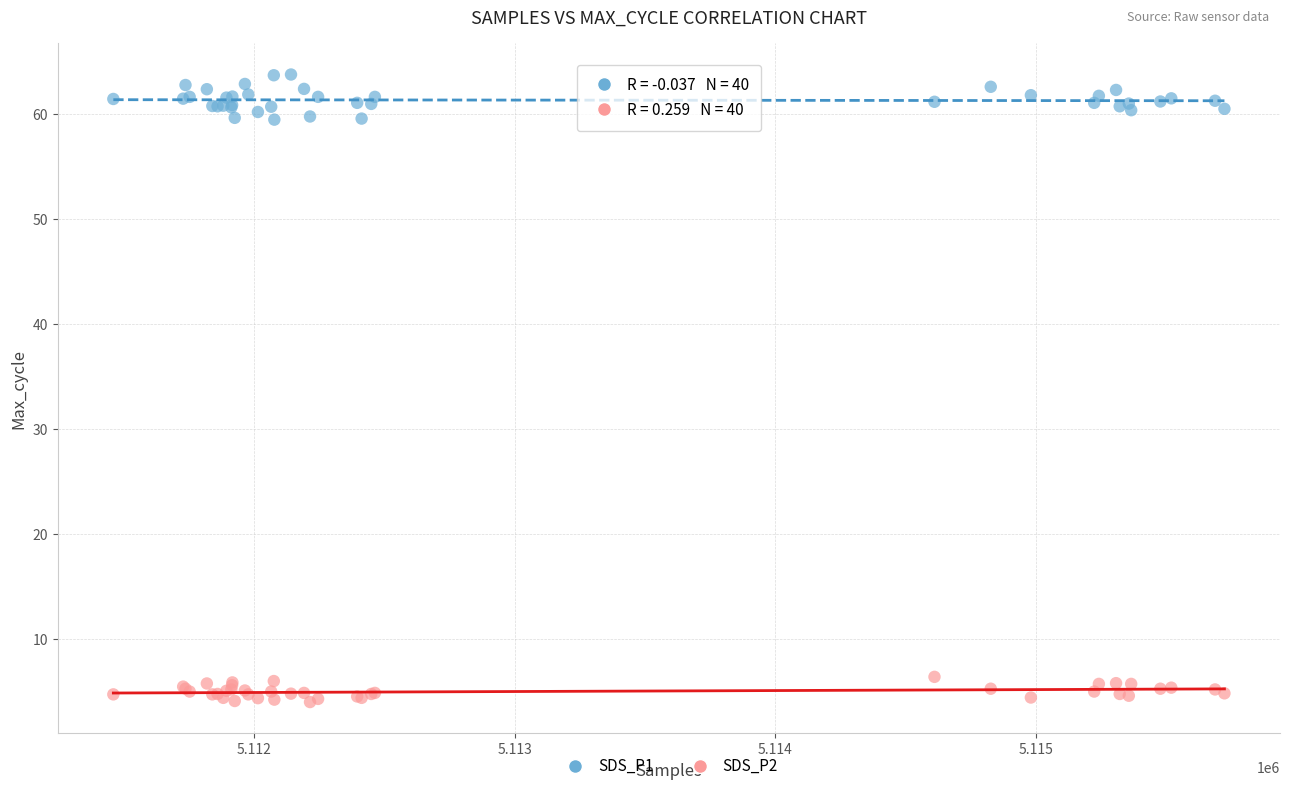

Which series has the widest spread of Y values?

SDS_P1